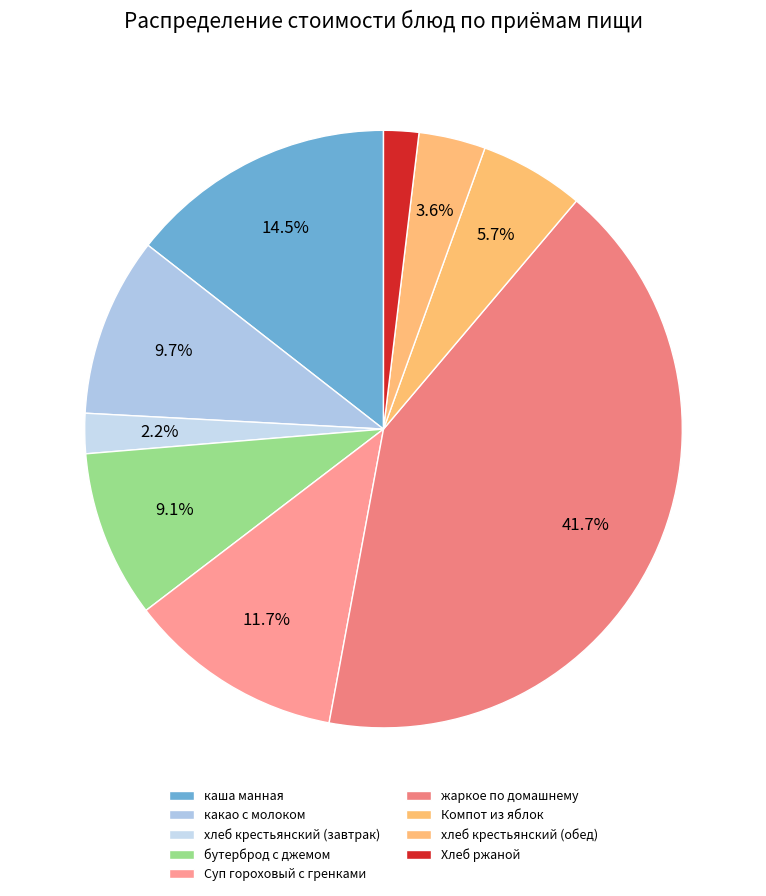

How many slices are in this pie chart?

9